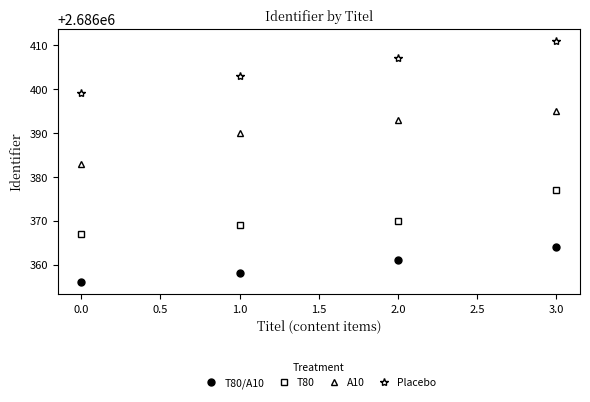

At which category is the sum across all series the highest?

3.0